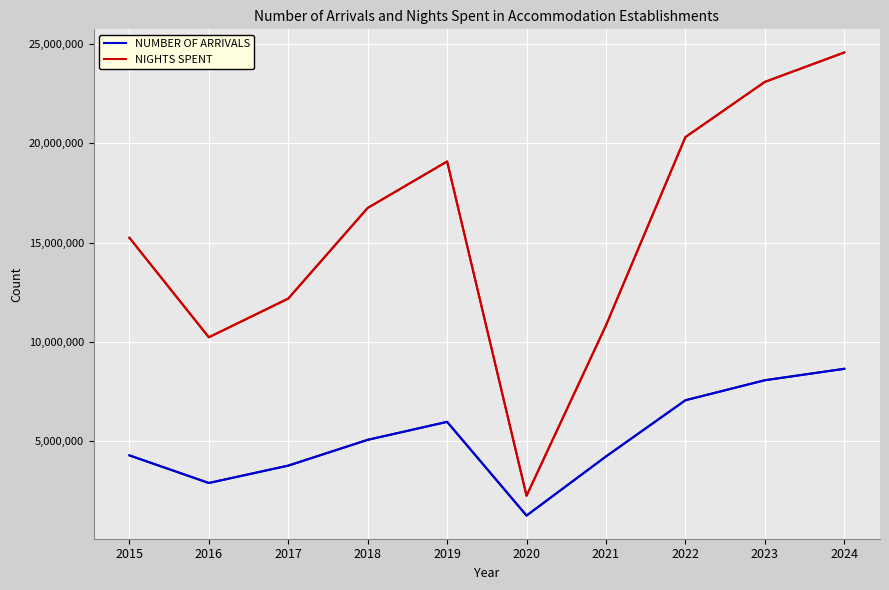

True or false: NIGHTS SPENT and NUMBER OF ARRIVALS cross at least once.

False